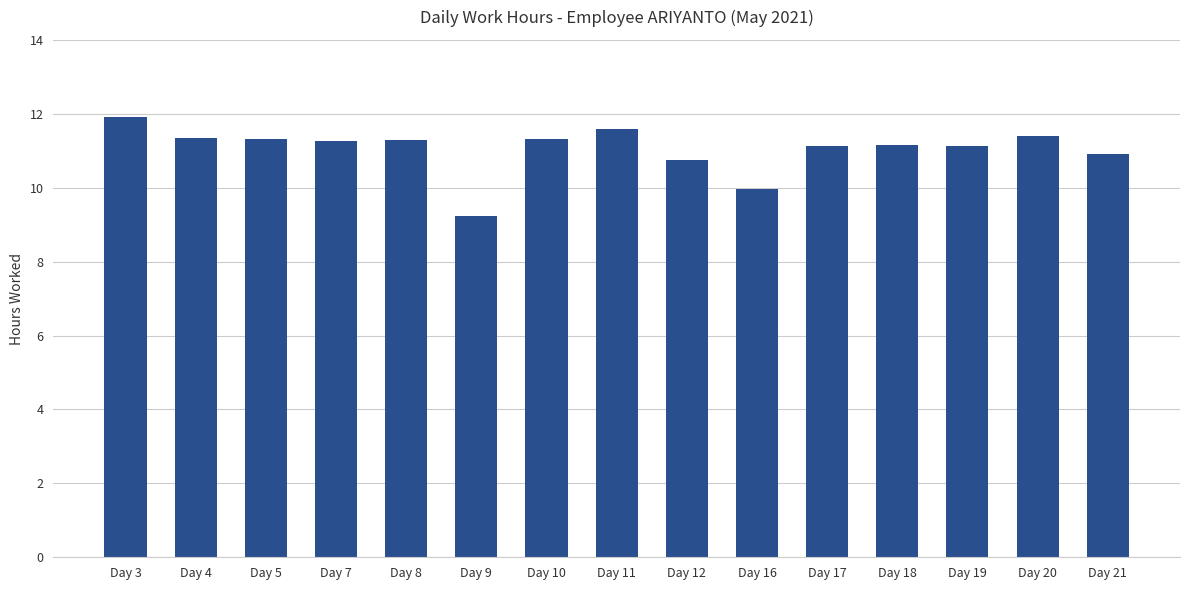

Read the value at Day 16.

10.0